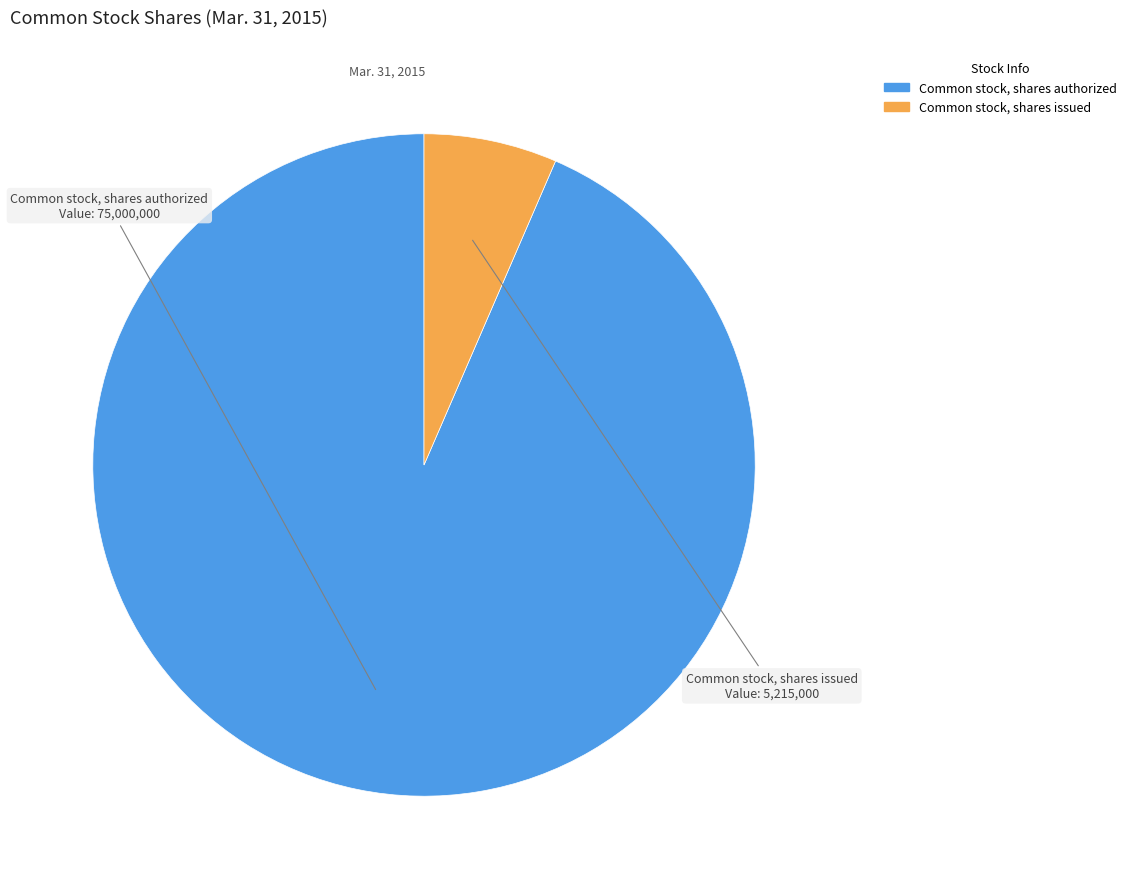

How many slices are in this pie chart?

2